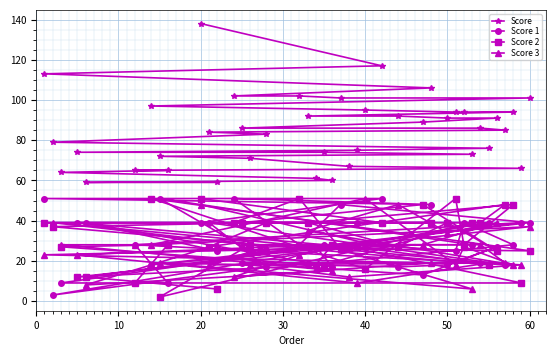

What is the lowest value of the Score 3 series?

6